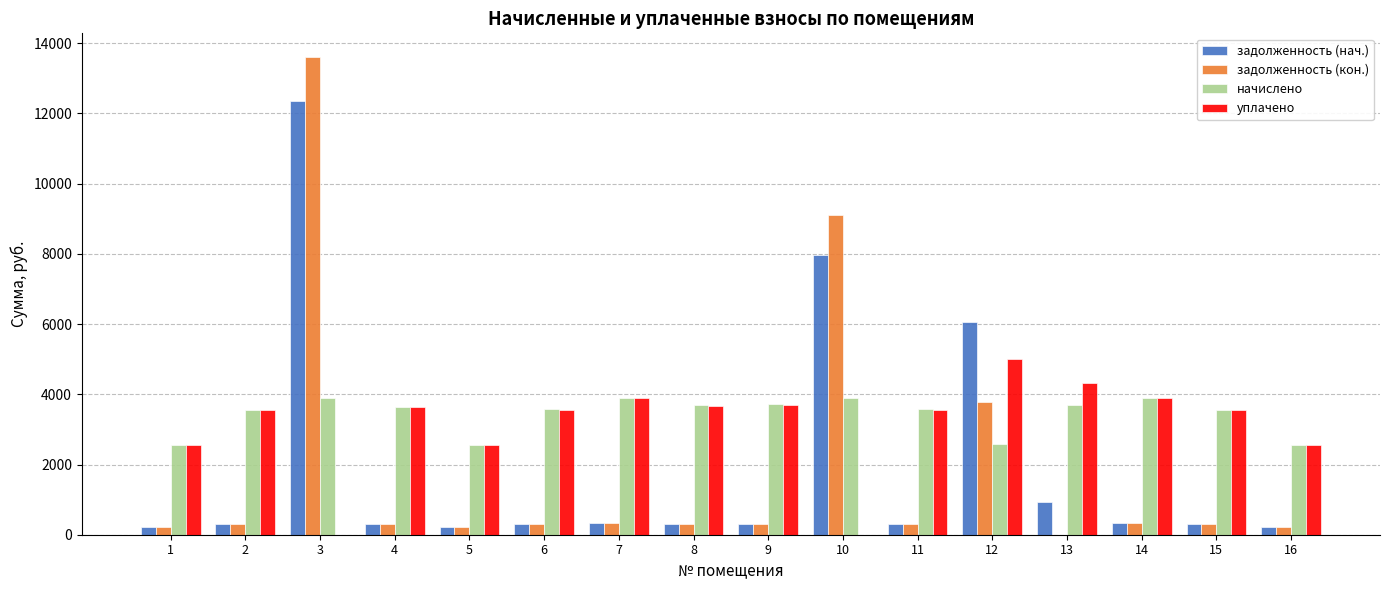

Which series has the largest range (max minus min)?

задолженность (кон.)